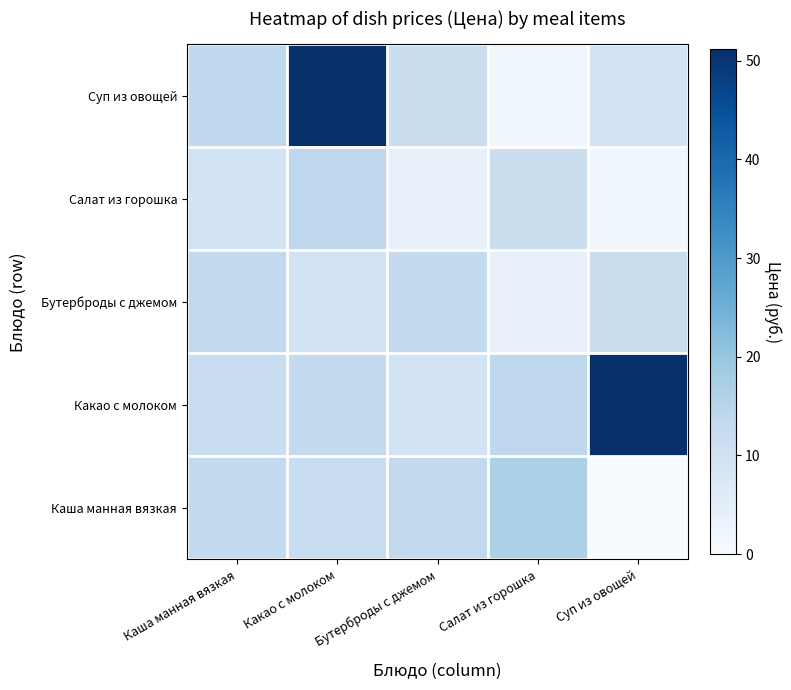

Reading left to right, extract all data points from this chart.

Каша манная вязкая: Каша манная вязкая=13.0	Какао с молоком=11.8	Бутерброды с джемом=13.2	Салат из горошка=16.9	Суп из овощей=0.0
Какао с молоком: Каша манная вязкая=11.8	Какао с молоком=13.0	Бутерброды с джемом=9.5	Салат из горошка=13.6	Суп из овощей=51.2
Бутерброды с джемом: Каша манная вязкая=13.2	Какао с молоком=9.5	Бутерброды с джемом=13.0	Салат из горошка=3.7	Суп из овощей=11.4
Салат из горошка: Каша манная вязкая=9.5	Какао с молоком=13.6	Бутерброды с джемом=3.7	Салат из горошка=11.4	Суп из овощей=1.9
Суп из овощей: Каша манная вязкая=13.6	Какао с молоком=51.2	Бутерброды с джемом=11.4	Салат из горошка=1.9	Суп из овощей=9.5